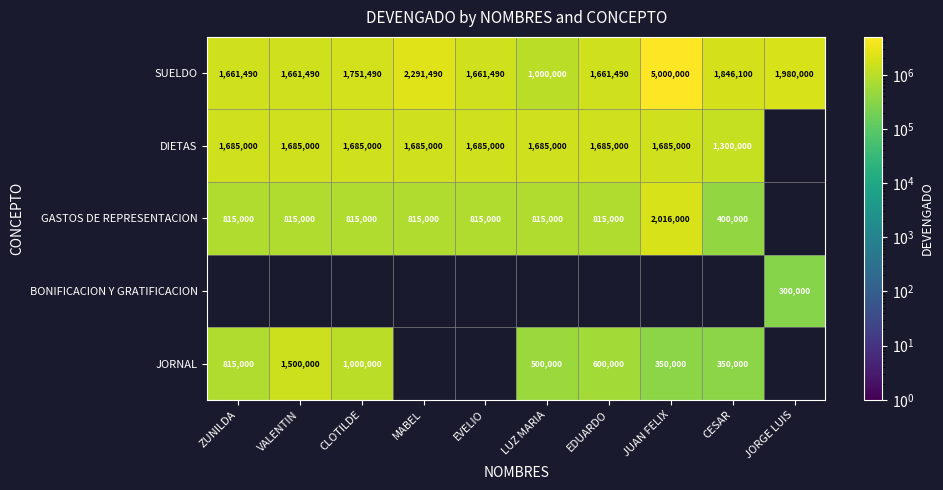

True or false: SUELDO has a value of 1846100 at CESAR.

True